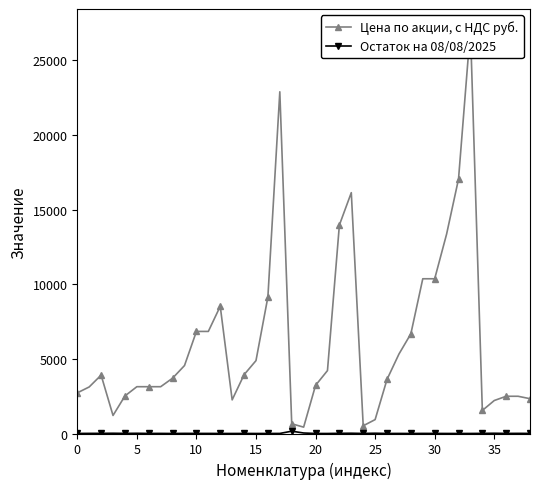

True or false: Цена по акции, с НДС руб. has more than 1 points higher than both neighbors.

True